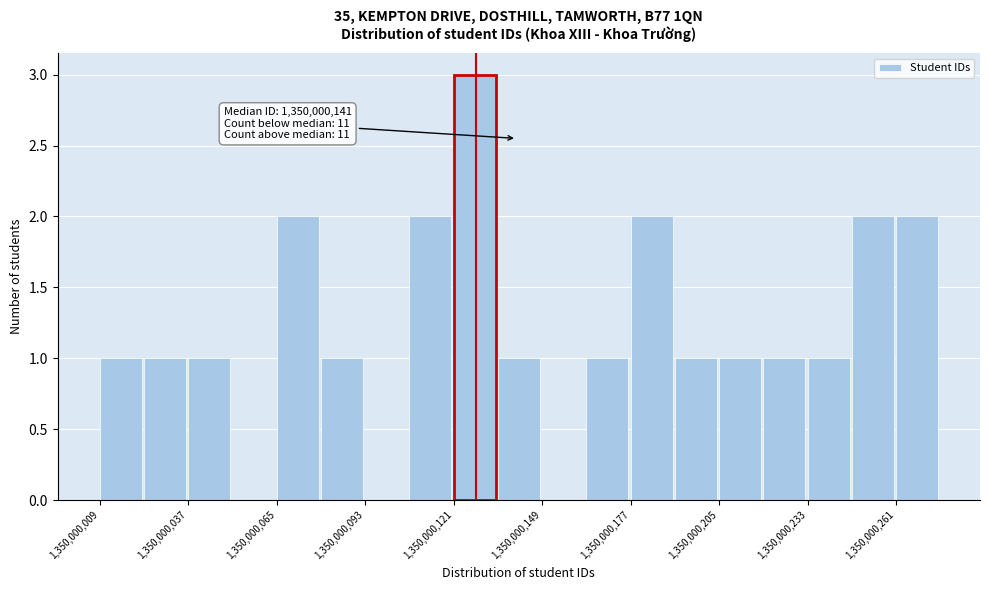

Read against the x-axis, roughly where is the centre of the tallest bar?

1350000130